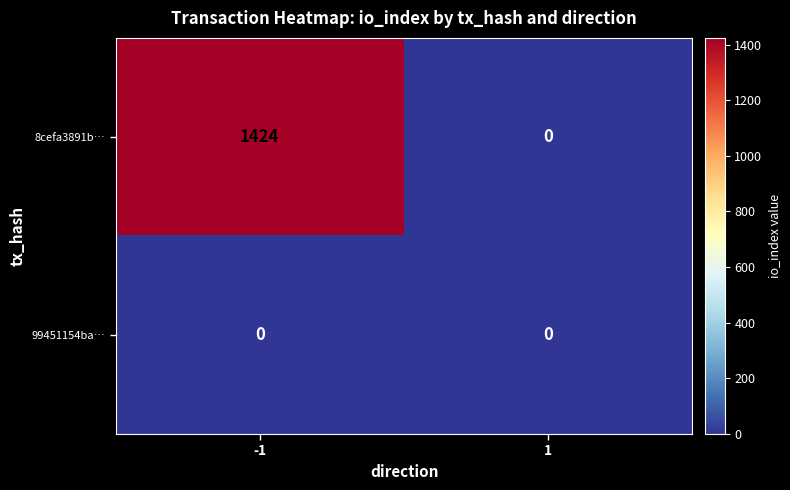

List the series in order of their peak value, lowest first.

99451154ba…, 8cefa3891b…